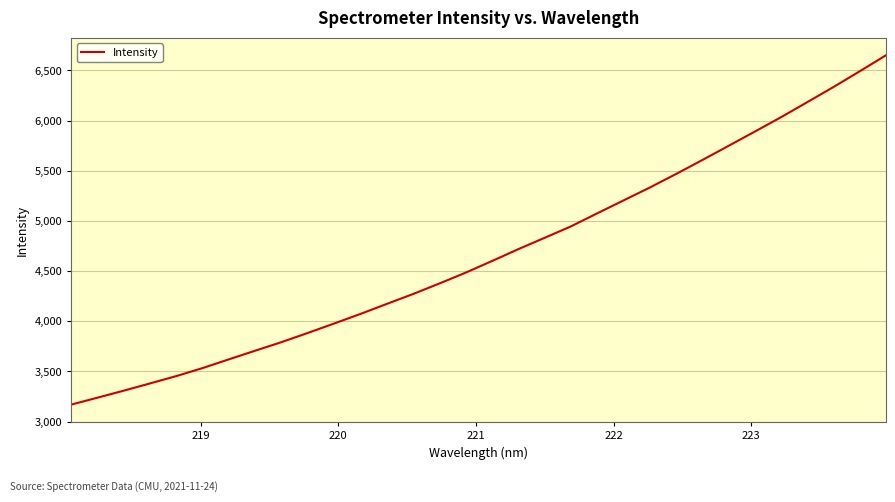

What is the difference between the maximum and minimum values?

3482.3